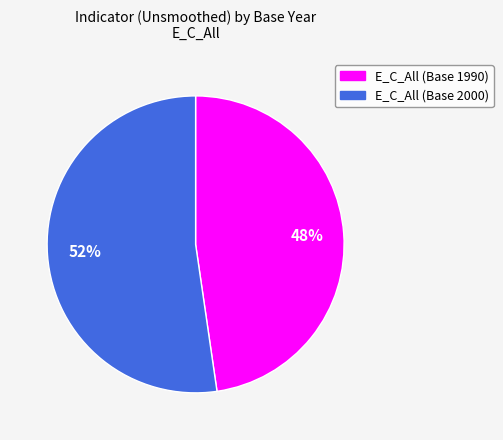

Do E_C_All (Base 1990) and E_C_All (Base 2000) together represent more than half of the pie?

Yes